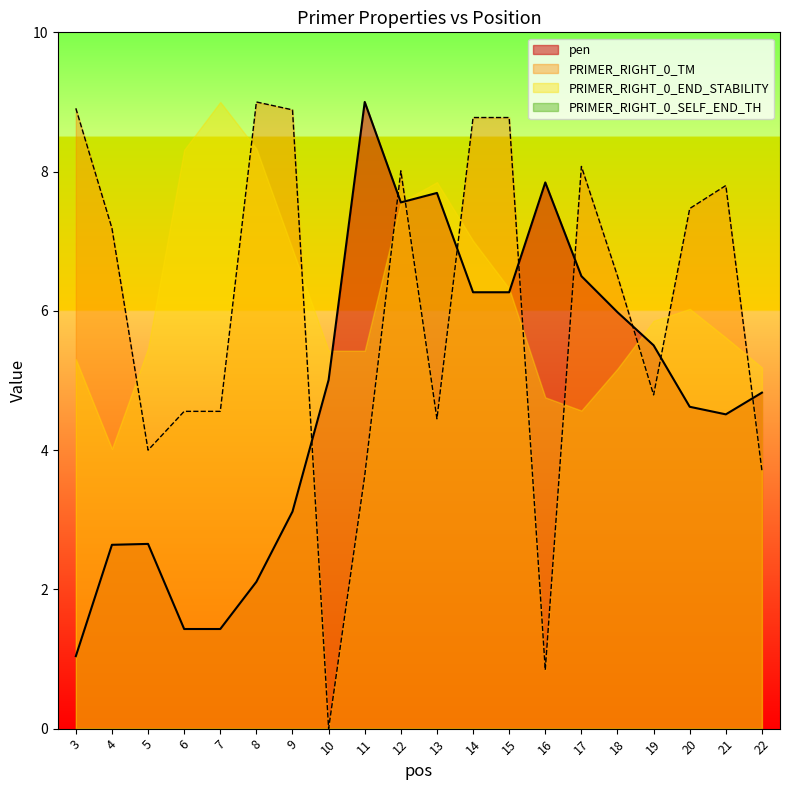

What is the value of the pen point at the 16th from the left?

6.0